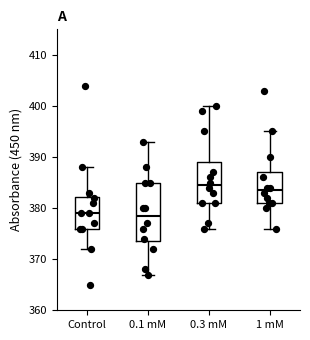

Reading left to right, transcribe this box plot: for each box, give where its median line is, the range the box spans, and where its two whiskers end, as read against the y-axis. The values are not printed on the chart, so give them approximately, as read against the axis.

Control: median 379, box 376 to 382, whiskers 372 to 388
0.1 mM: median 379, box 374 to 385, whiskers 367 to 393
0.3 mM: median 385, box 381 to 389, whiskers 376 to 400
1 mM: median 384, box 381 to 387, whiskers 376 to 395